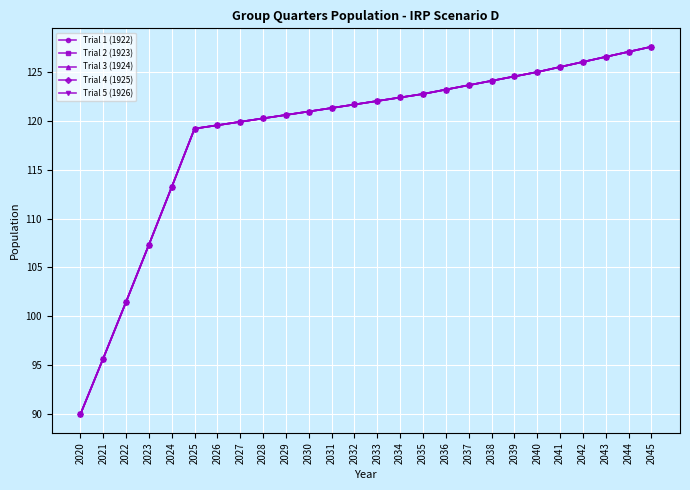

Does the chart have visible grid lines?

Yes